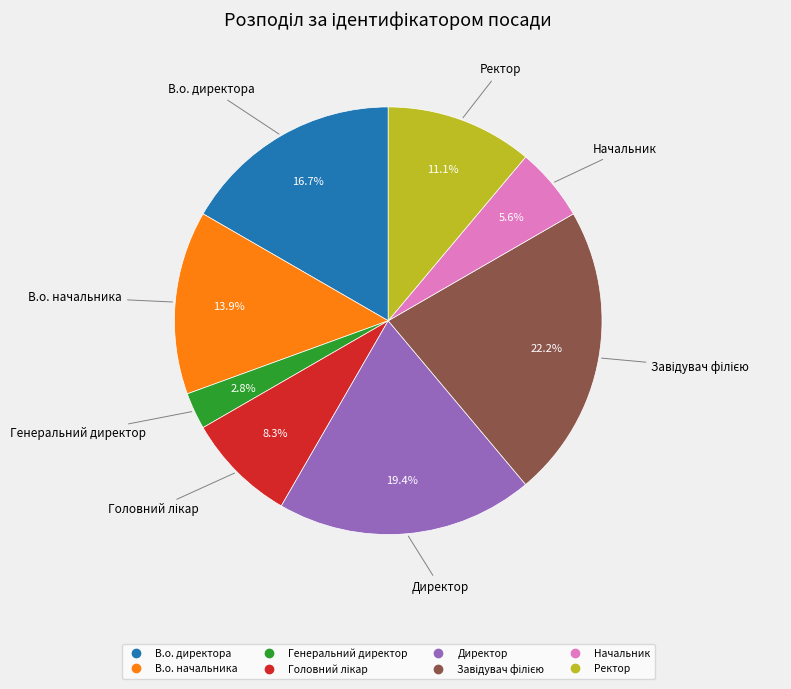

How many segments does this pie chart have?

8